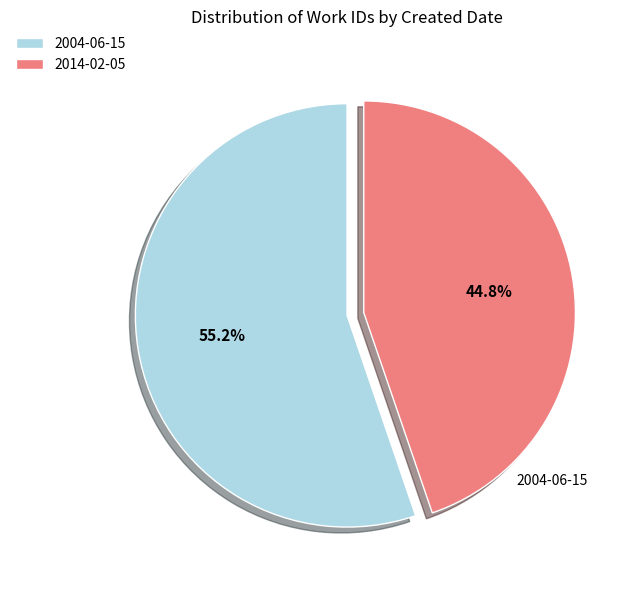

What percentage is the 2004-06-15 slice, to the nearest percent?

55%